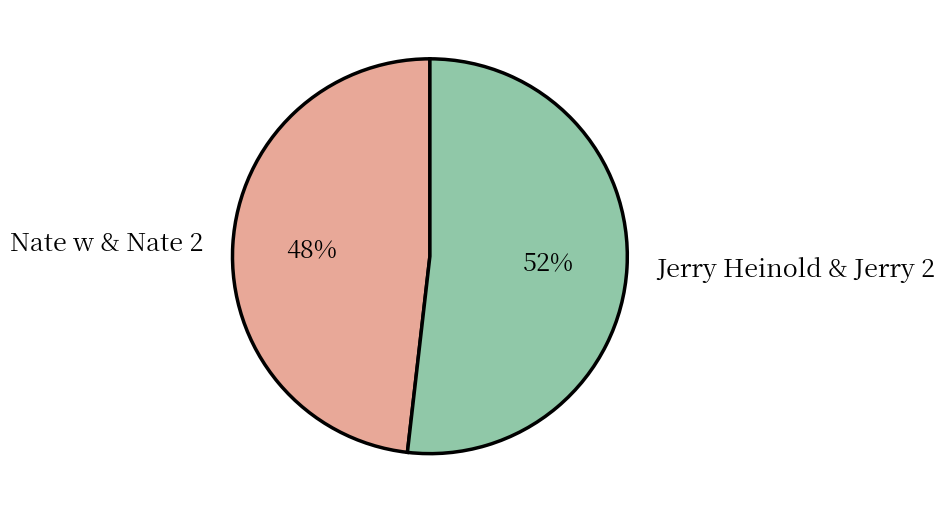

To the nearest percent, what is the average slice percentage?

50%